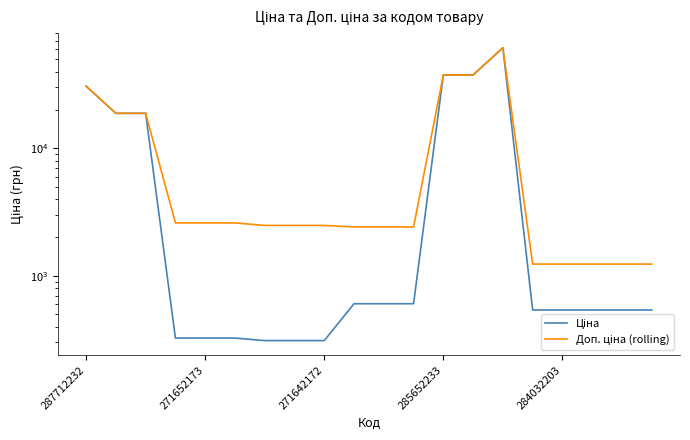

True or false: Доп. ціна (rolling) and Ціна cross at least once.

False